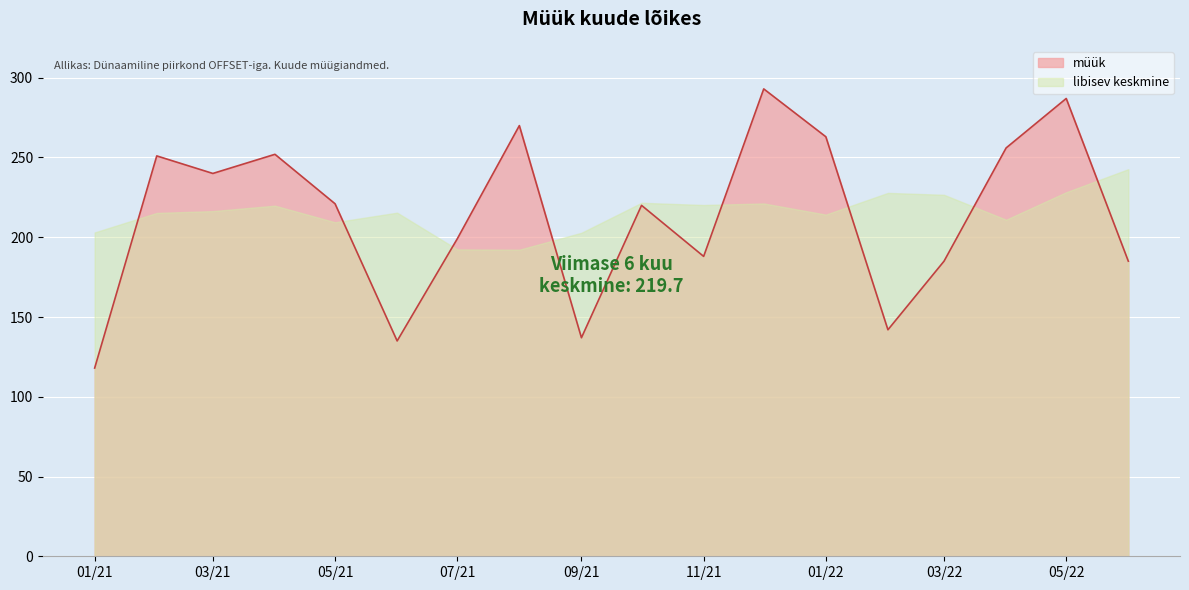

Which series has the largest range (max minus min)?

müük